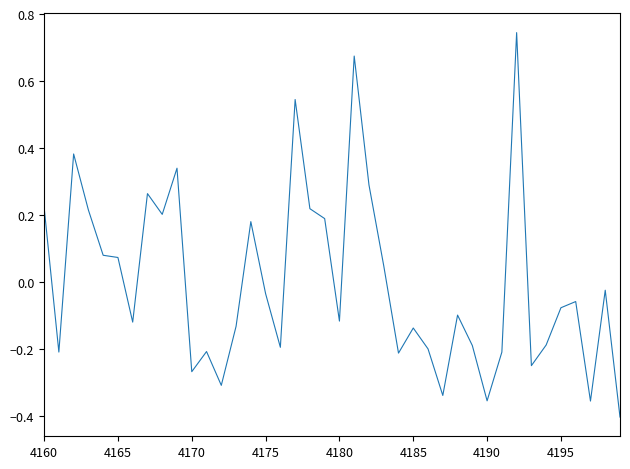

What is the difference between the maximum and minimum values?

1.1